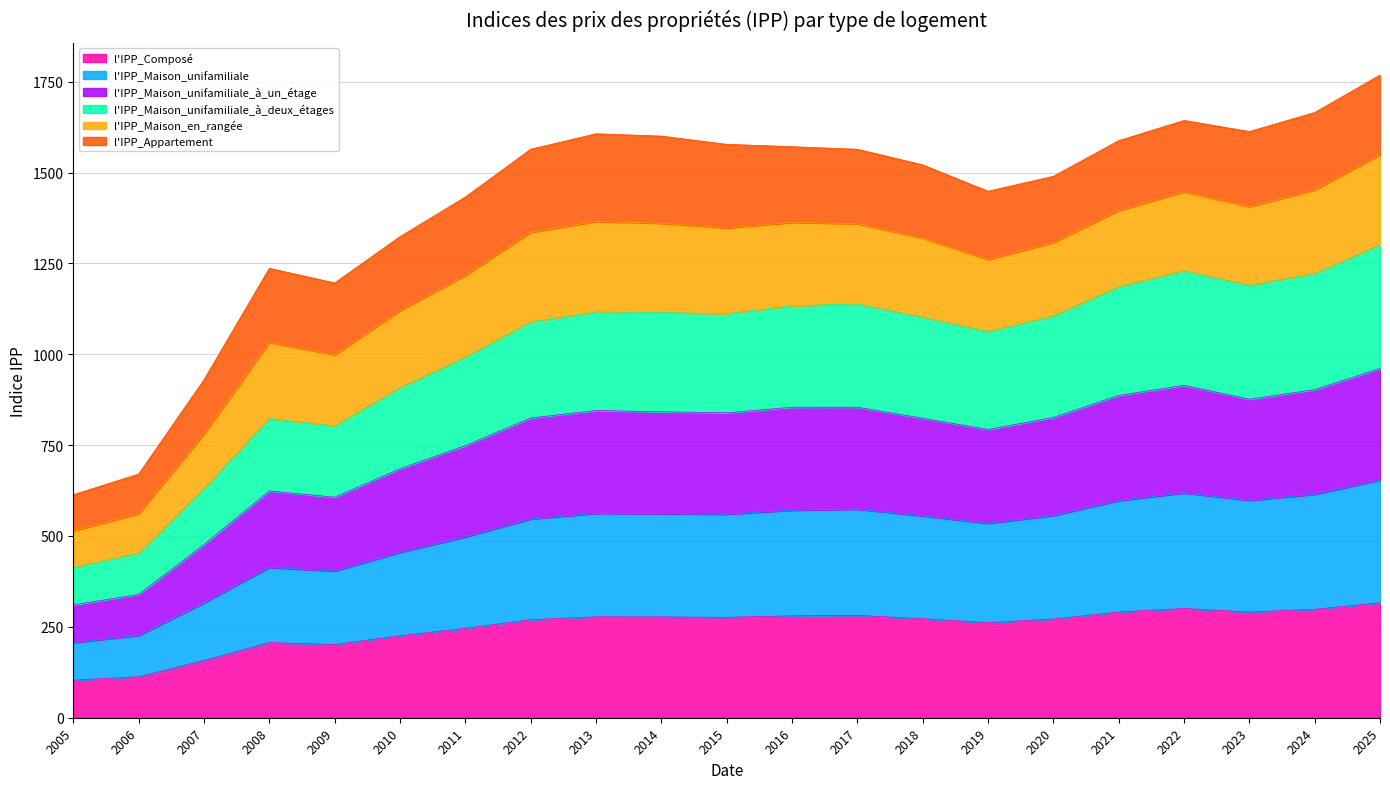

The l'IPP_Composé series shows 448.3 at 2022. True or false?

False